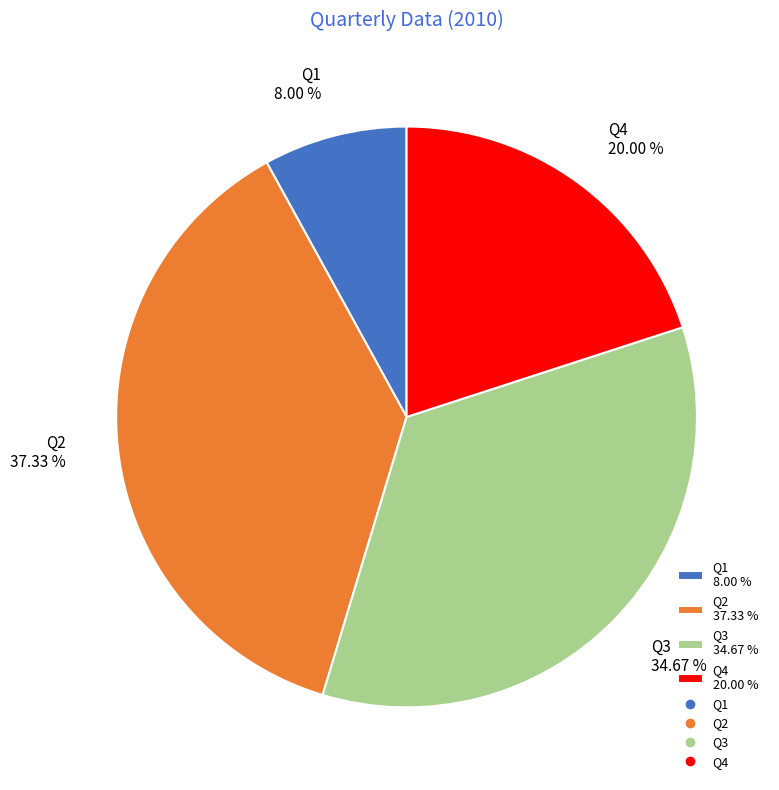

What is the ratio of the value at Q1 to the value at Q4?

0.4